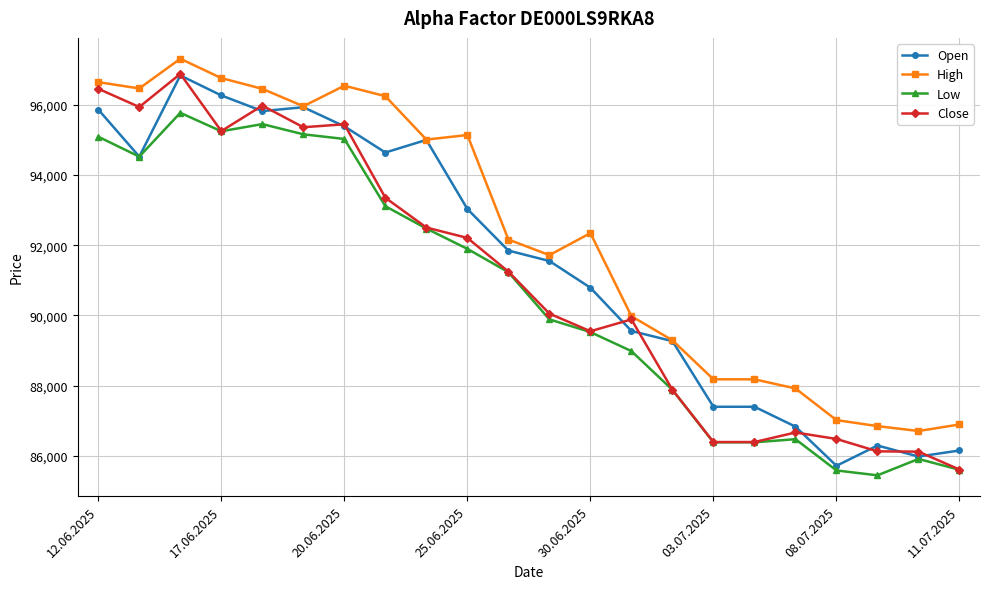

True or false: Close has more than 1 points higher than both neighbors.

True